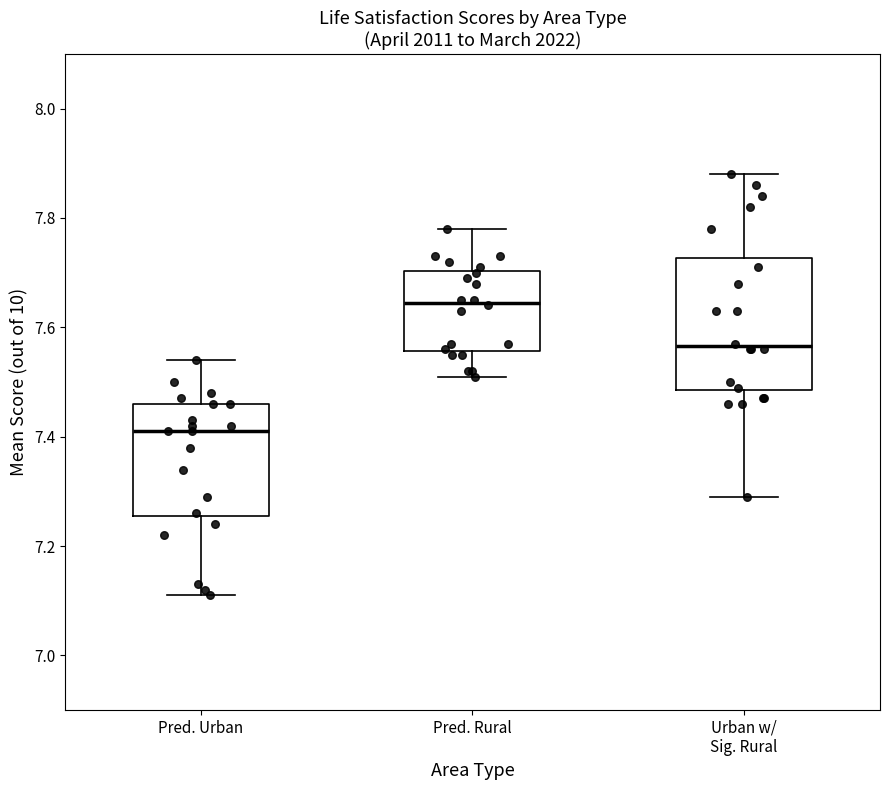

Where does the lower whisker of the box for Urban w/ Sig. Rural end on the y-axis? The values are not printed on the chart, so give them approximately, as read against the axis.

7.30